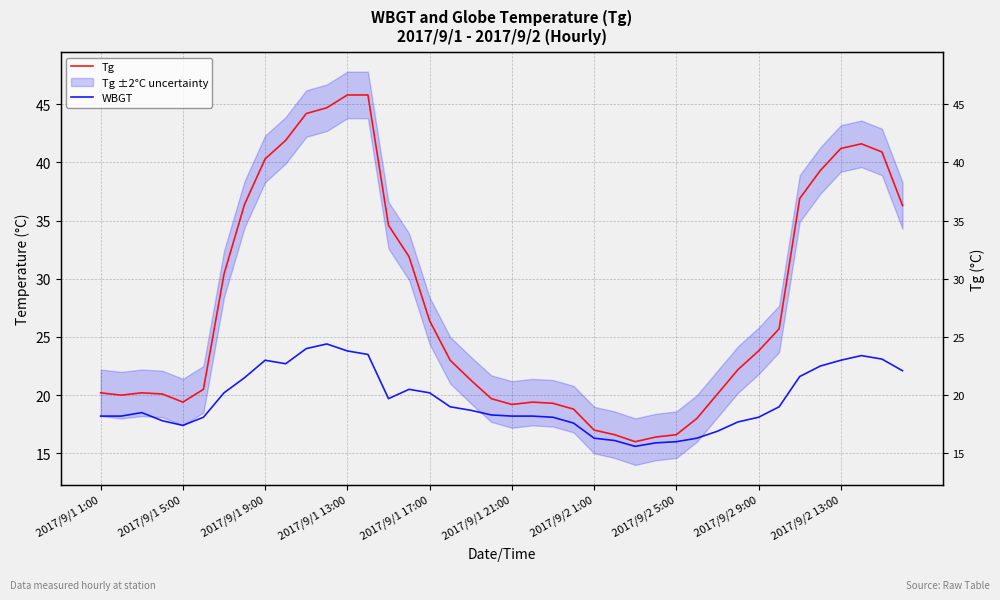

What is the value of the Tg point at the 11th from the left?

44.2